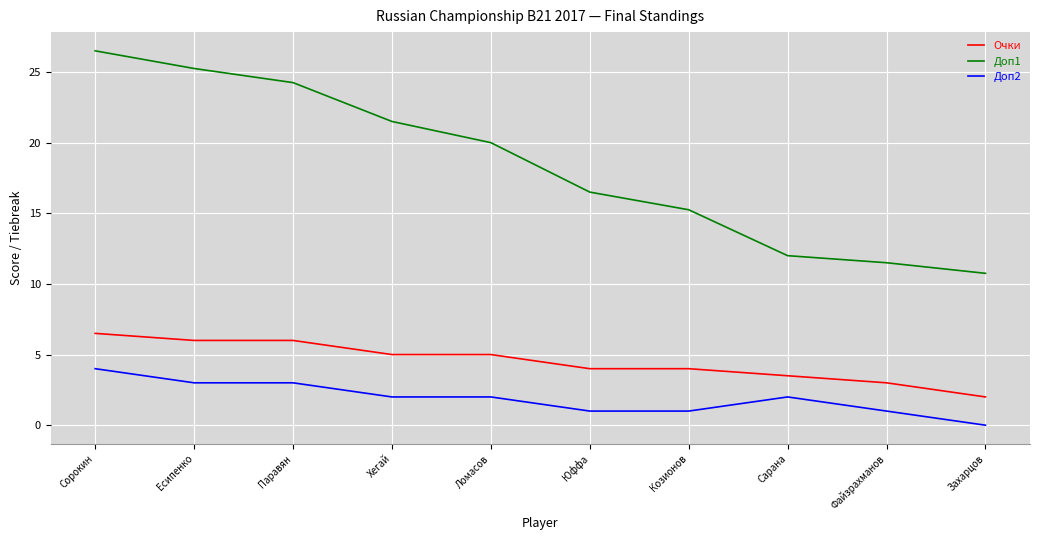

Rank the series by their average value, from lowest to highest.

Доп2, Очки, Доп1